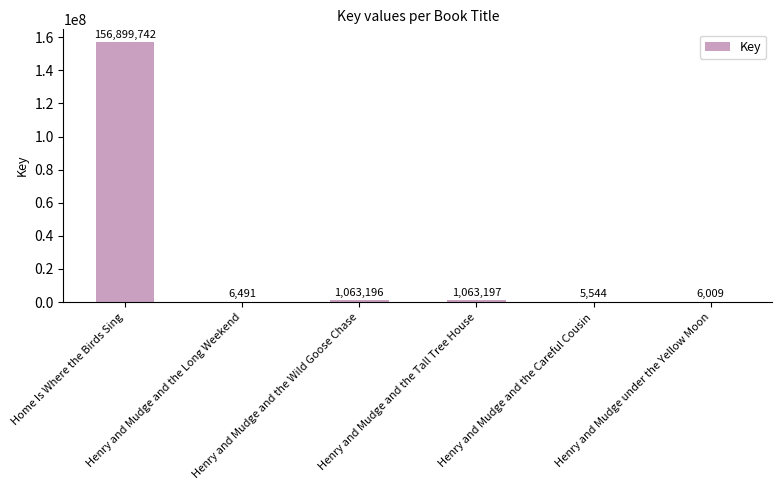

What is the maximum value shown in the chart?

156899742